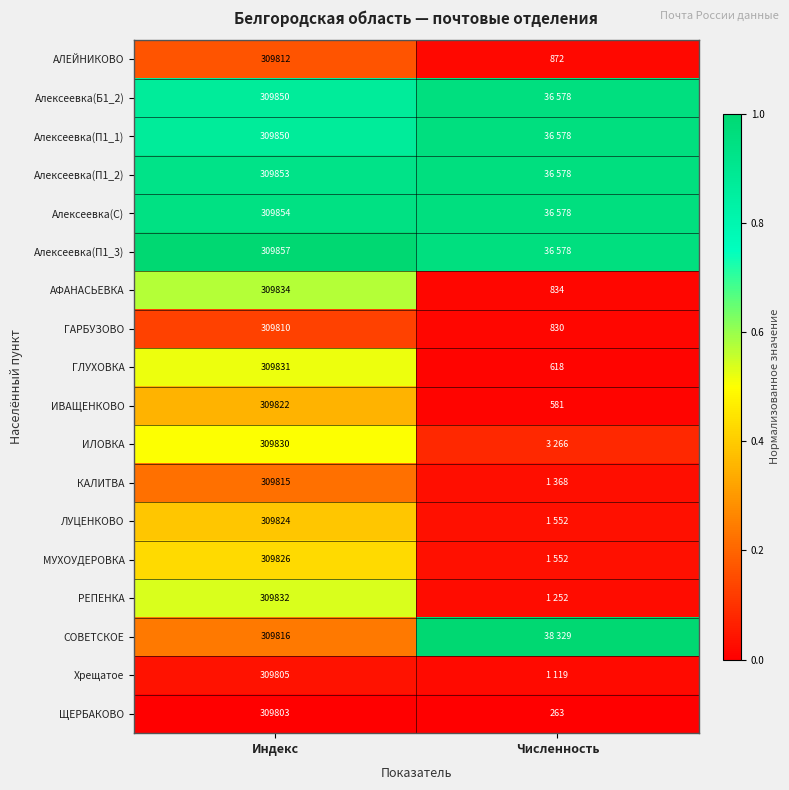

Rank the categories by ИВАЩЕНКОВО value from lowest to highest.

Численность, Индекс